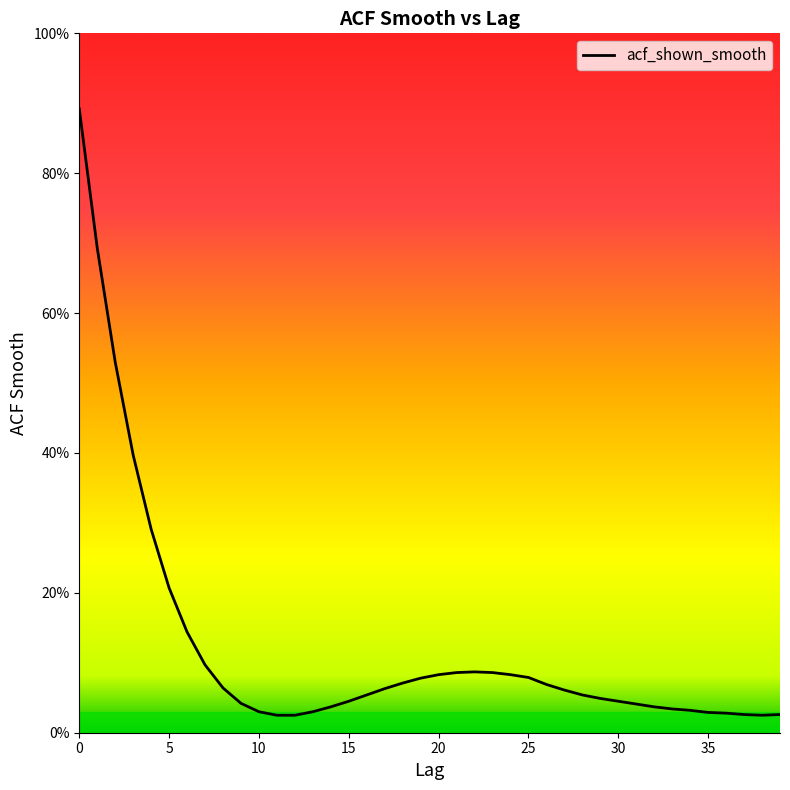

Is this an area chart (filled region under the line)?

No